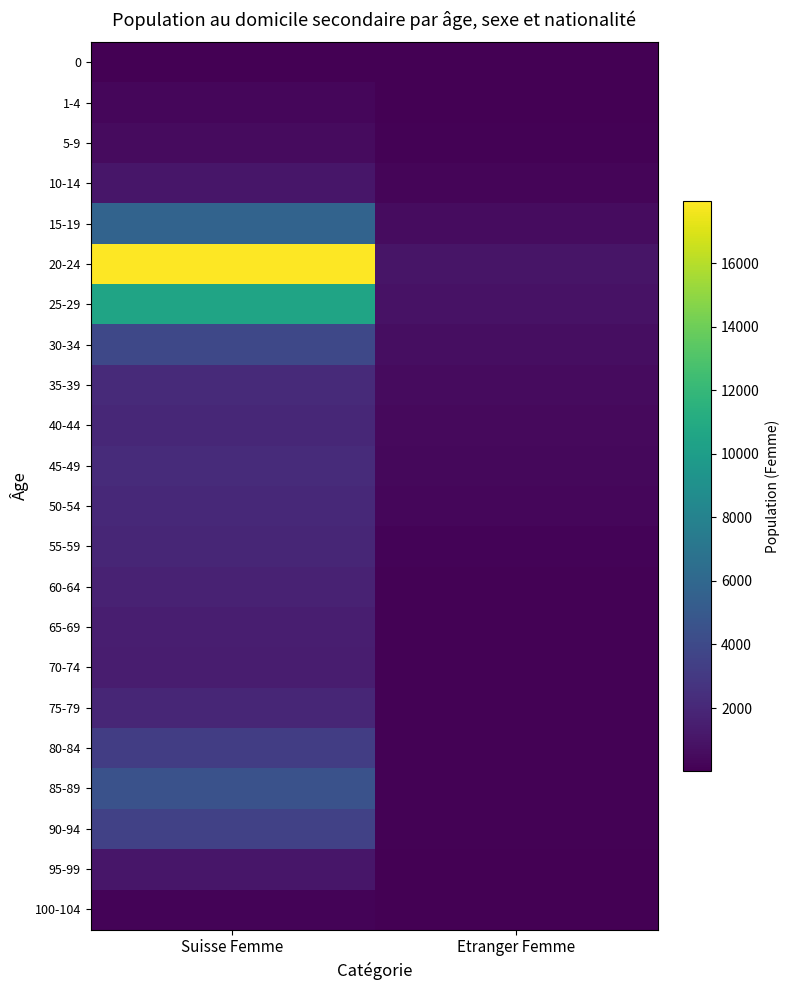

How many distinct data groups are displayed?

22